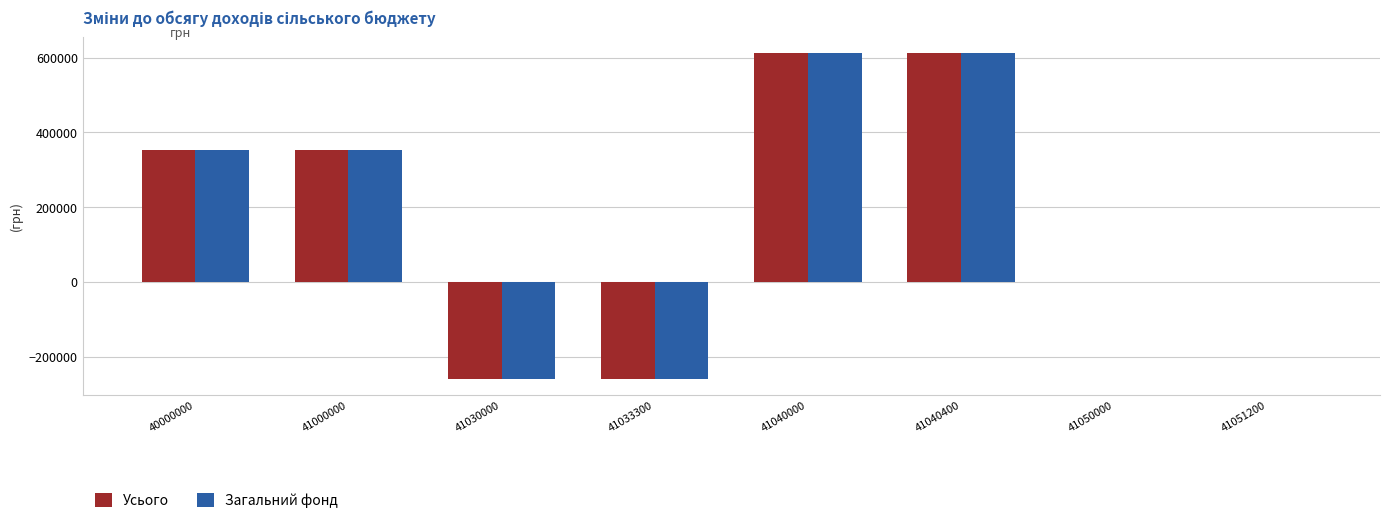

Does the chart contain stacked bars?

No